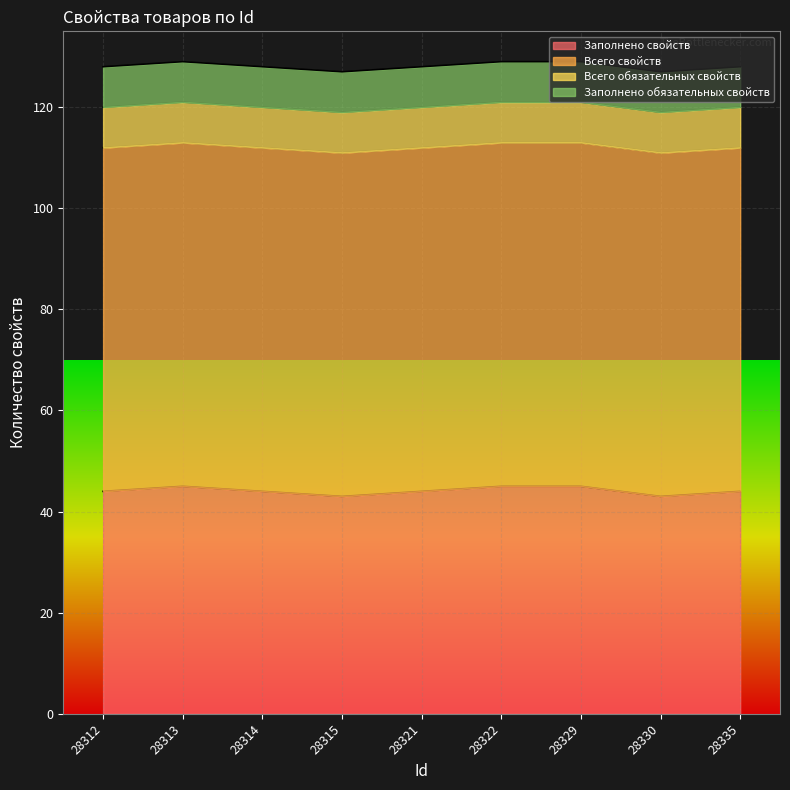

The Всего обязательных свойств series shows 8 at 28322. True or false?

True